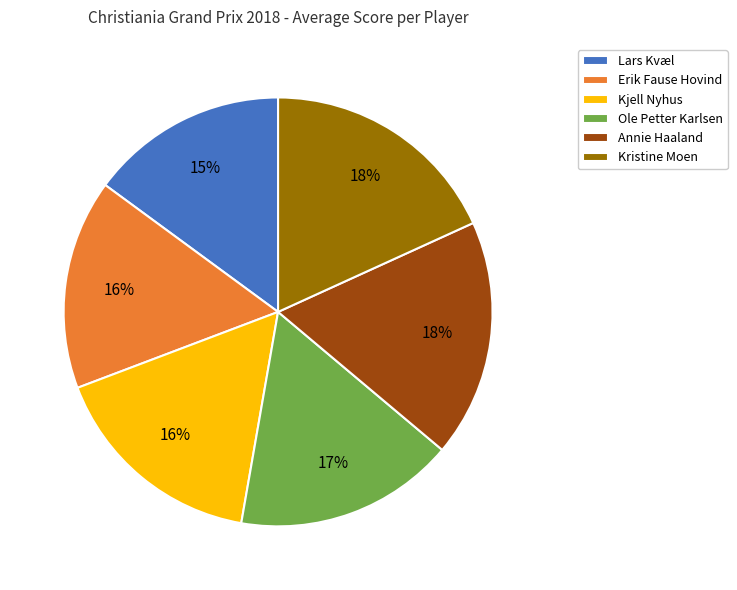

How many slices are in this pie chart?

6